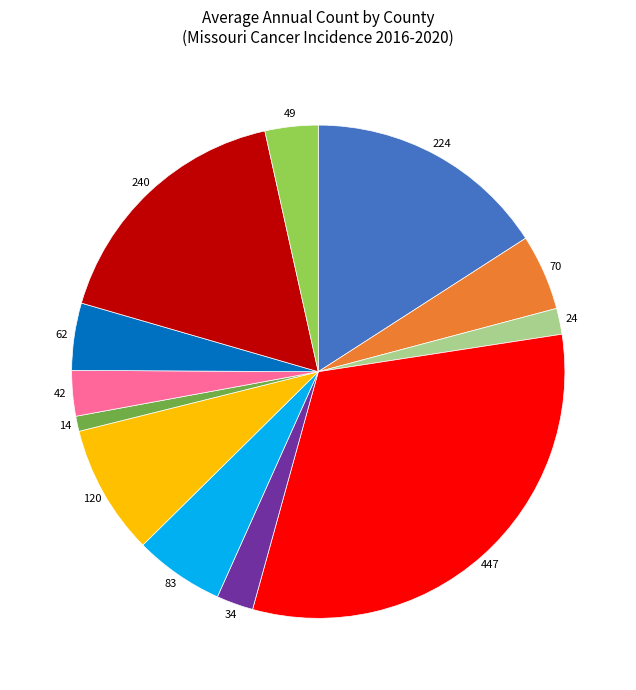

Does any single category account for the majority?

No